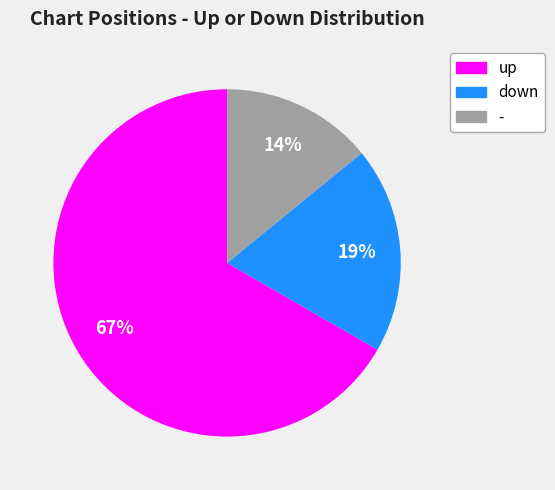

How many segments does this pie chart have?

3